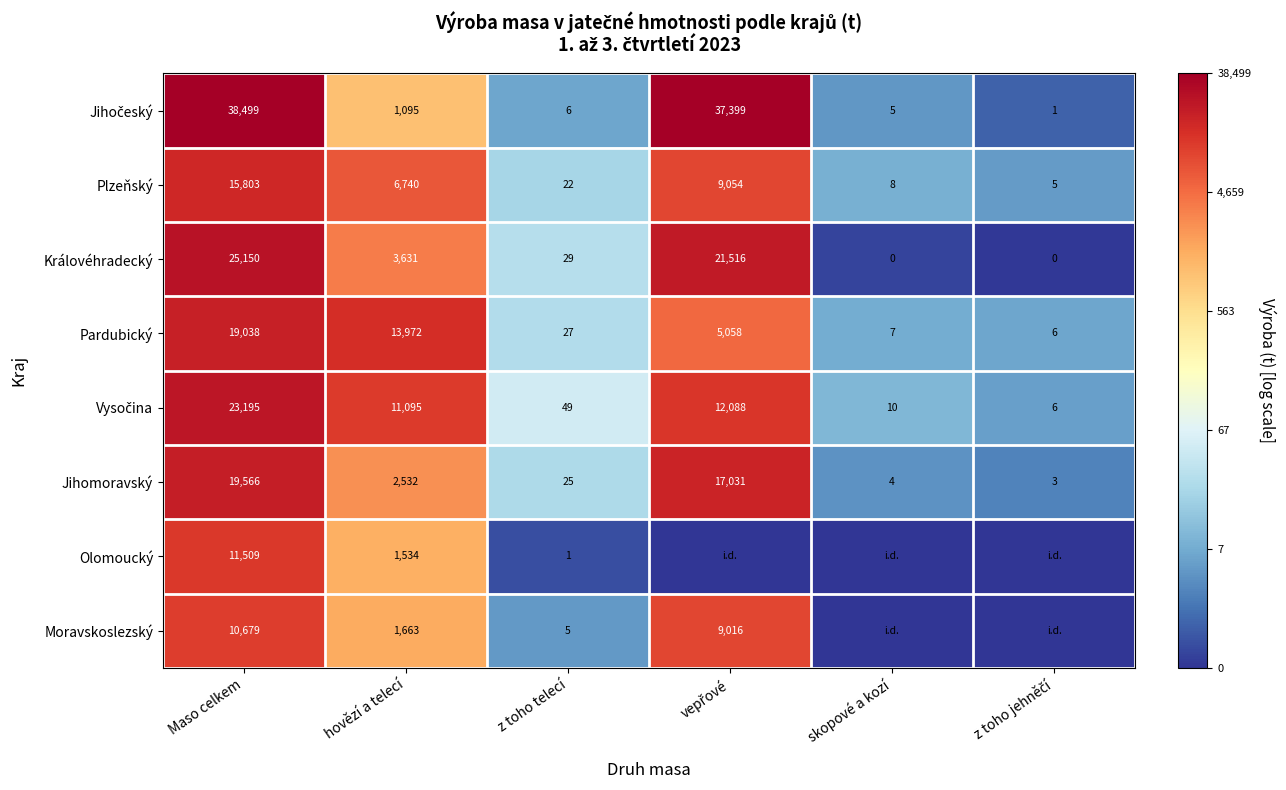

What is the average value of the Plzeňský series?

5272